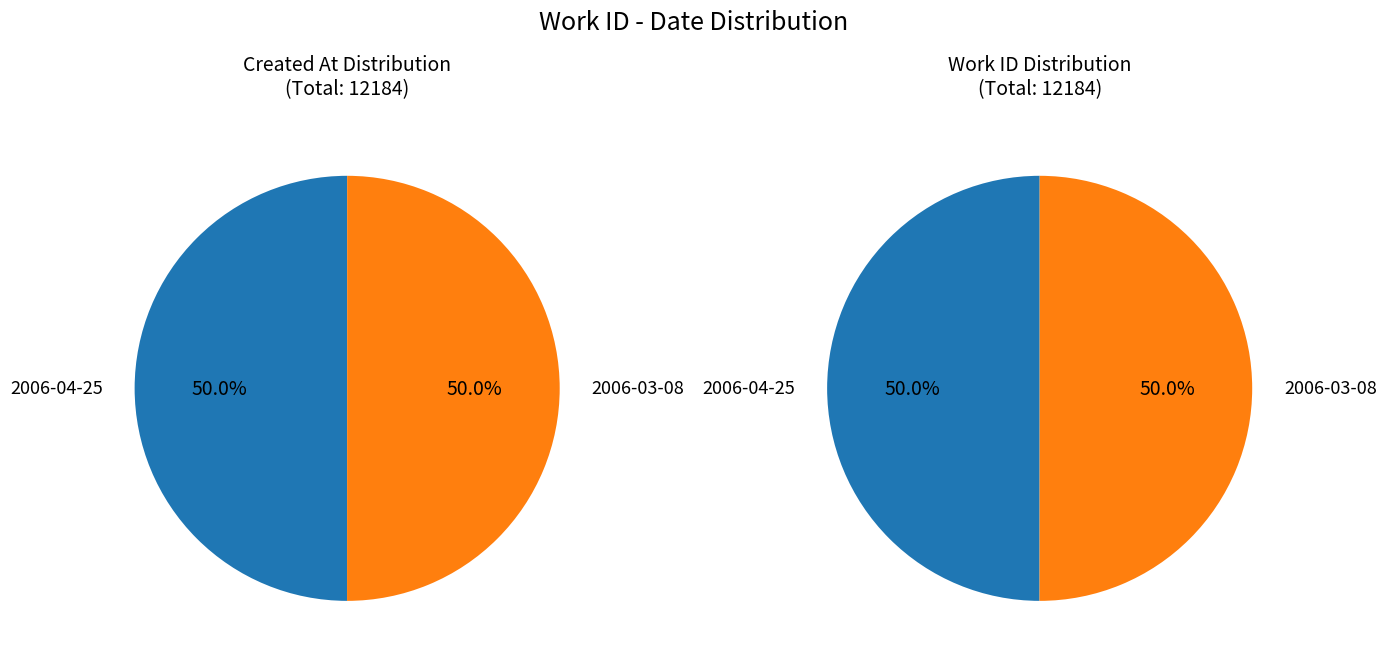

True or false: 2006-03-08 accounts for 40% of the total.

False